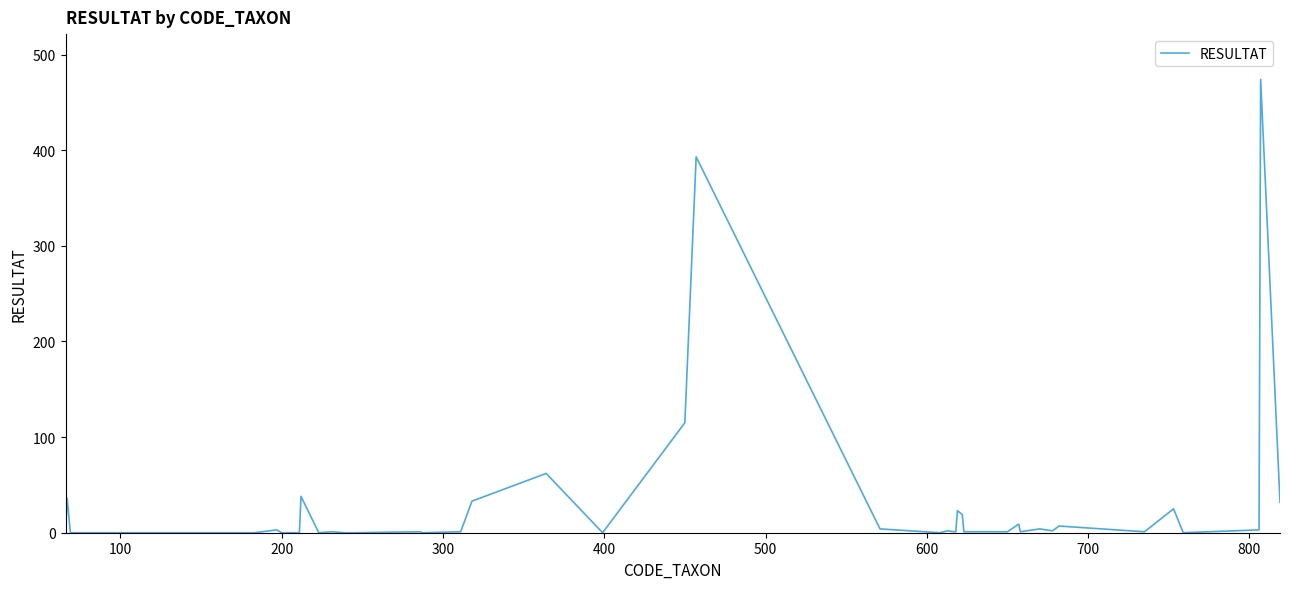

What is the difference between the maximum and minimum values?

474